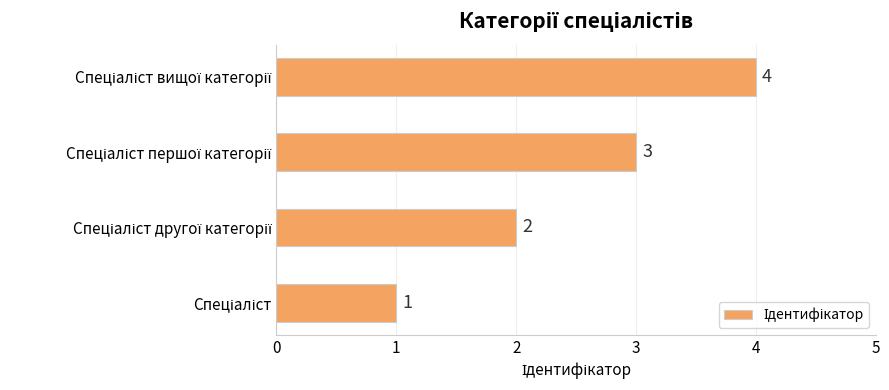

What is the greatest value displayed?

4